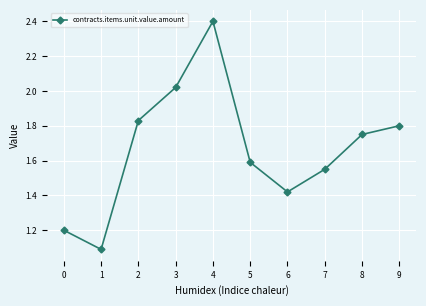

How many lines are shown in the chart?

1